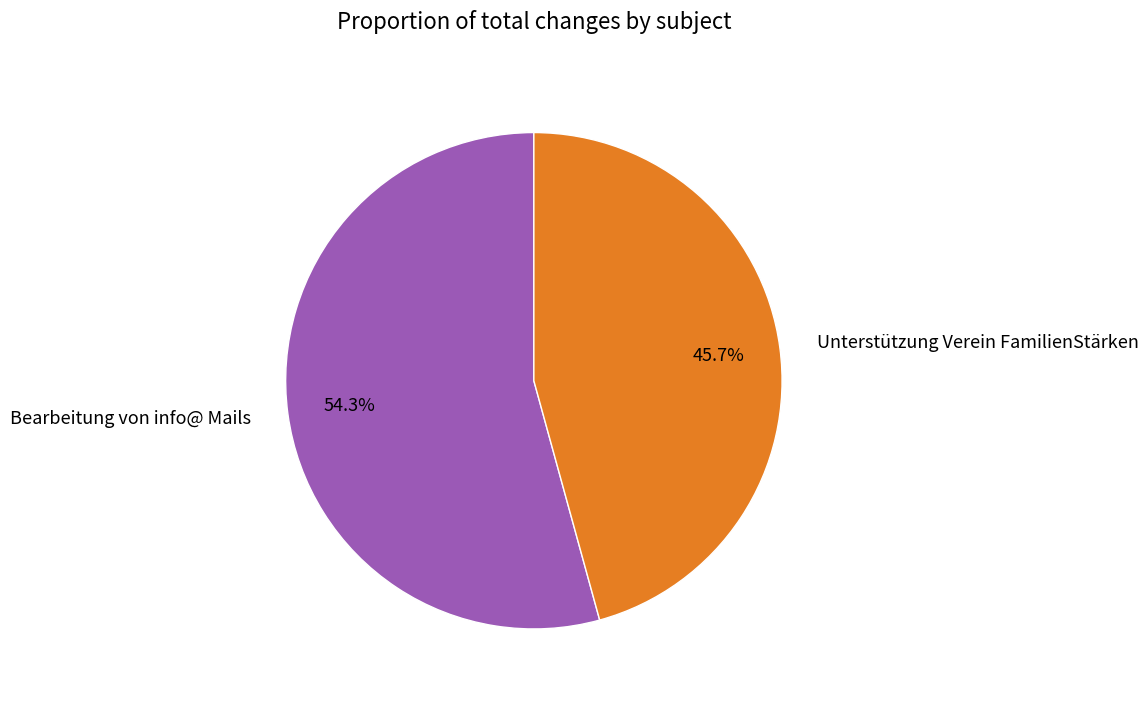

What is the ratio of the value at Bearbeitung von info@ Mails to the value at Unterstützung Verein FamilienStärken?

1.2